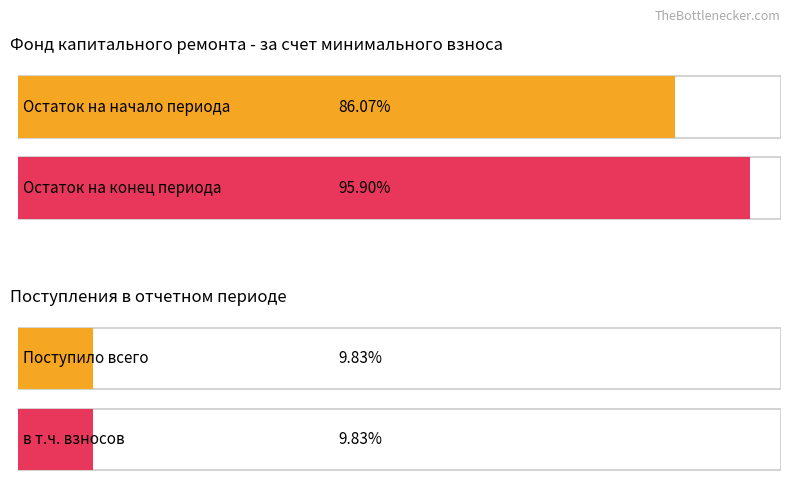

How many bars are there in total?

4